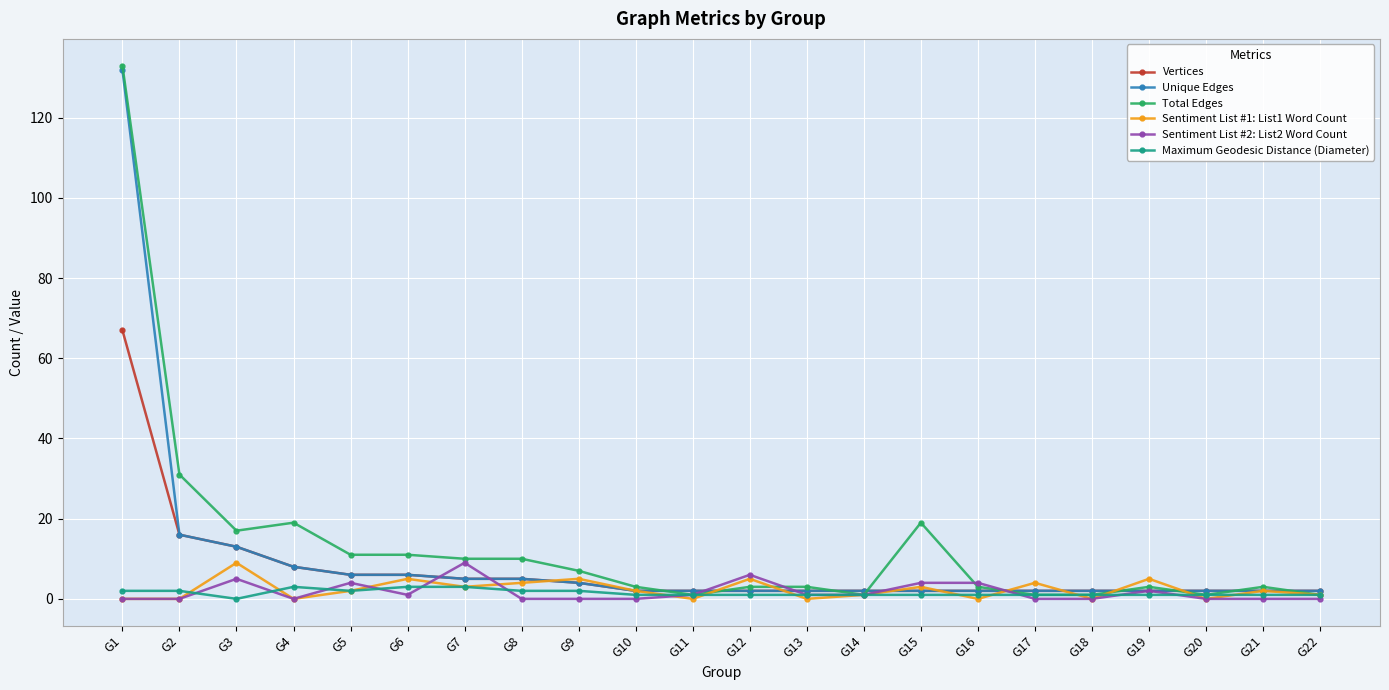

What are all the series names shown in the legend?

Vertices, Unique Edges, Total Edges, Sentiment List #1: List1 Word Count, Sentiment List #2: List2 Word Count, Maximum Geodesic Distance (Diameter)